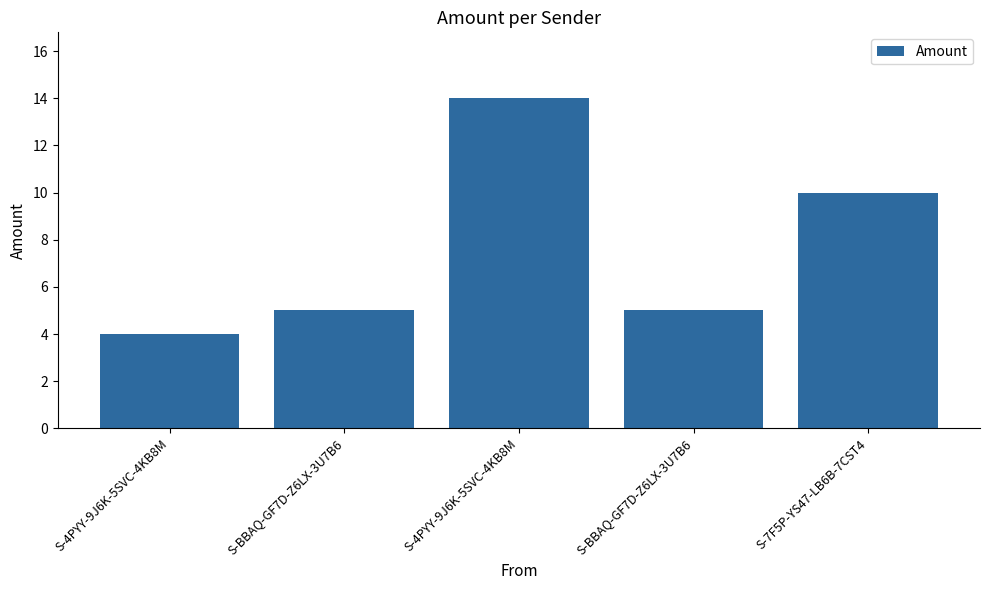

Are the bars horizontal?

No